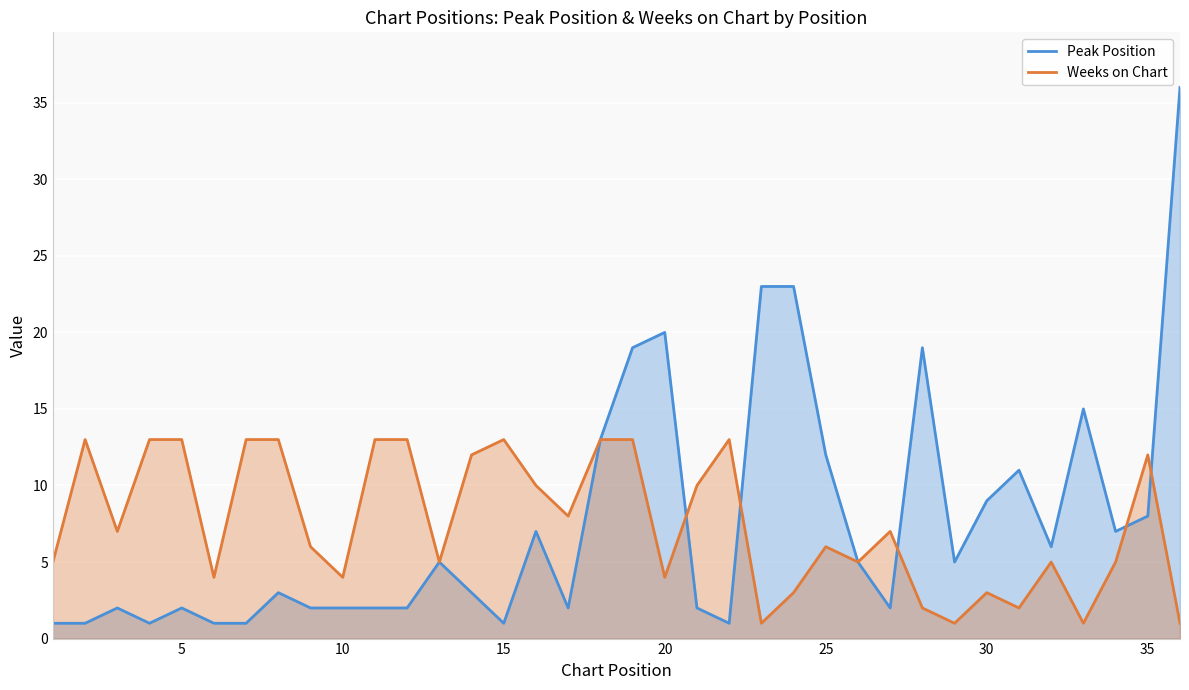

List the series in order of their overall mean, lowest first.

Weeks on Chart, Peak Position